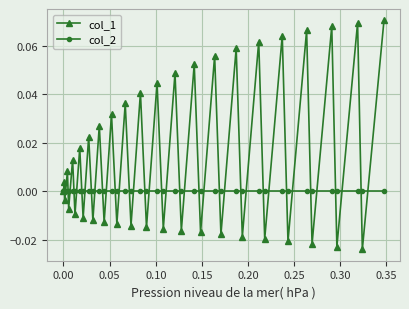

Which series has the largest range (max minus min)?

col_1